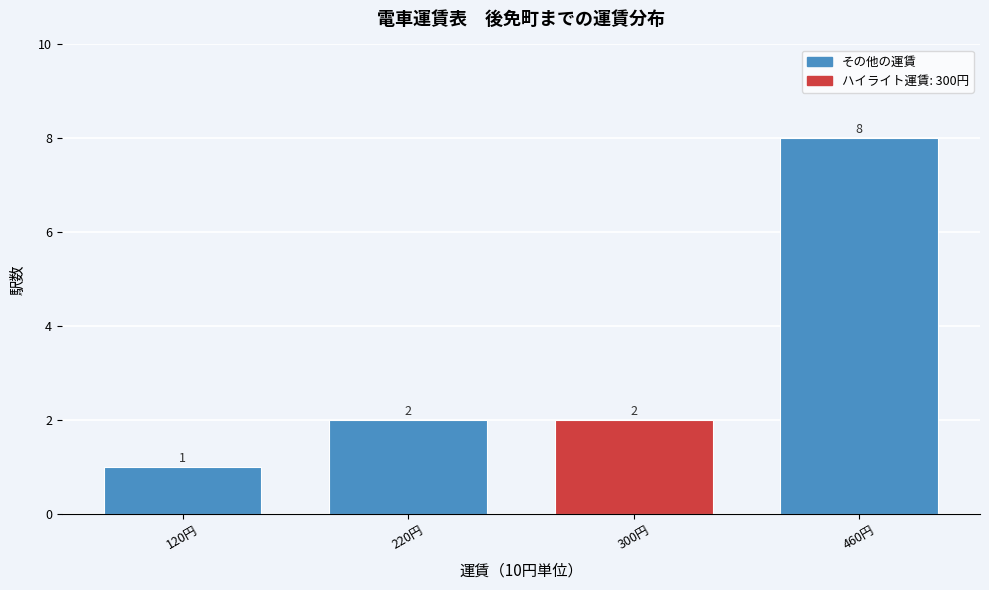

Reading left to right, transcribe all the data shown in this chart.

1	2	2	8